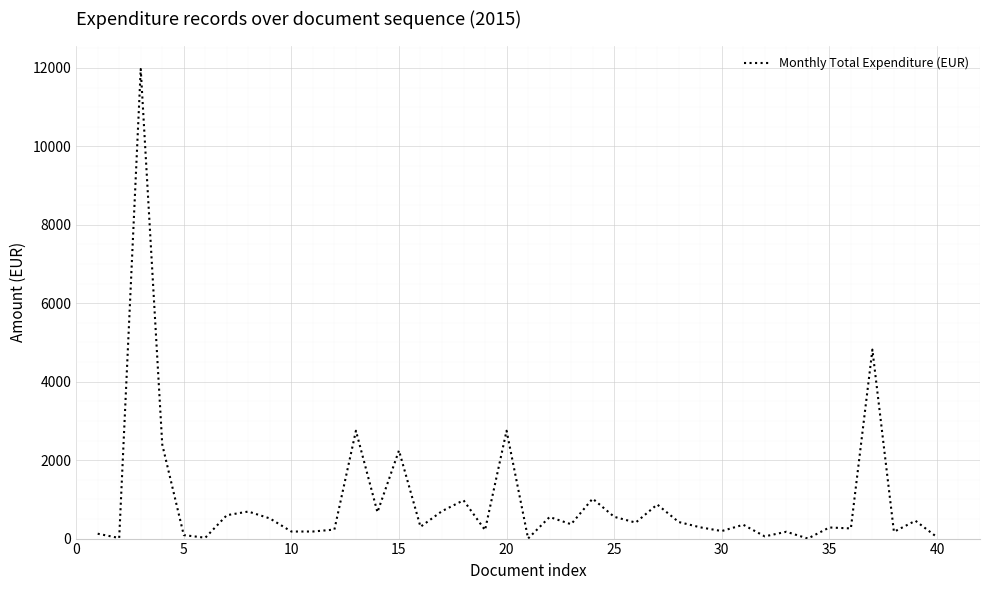

What is the maximum value shown in the chart?

11974.0